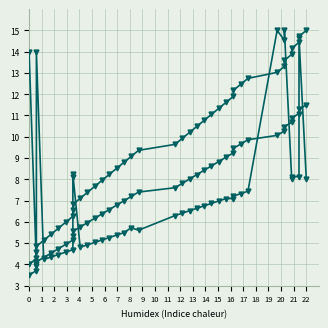

What is the value of the flow2 point at the 27th from the left?

8.8